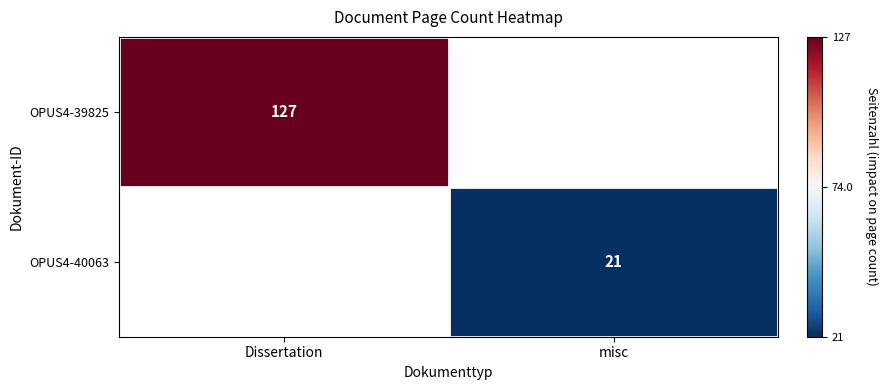

Is it true that OPUS4-40063 equals 21 at misc?

True